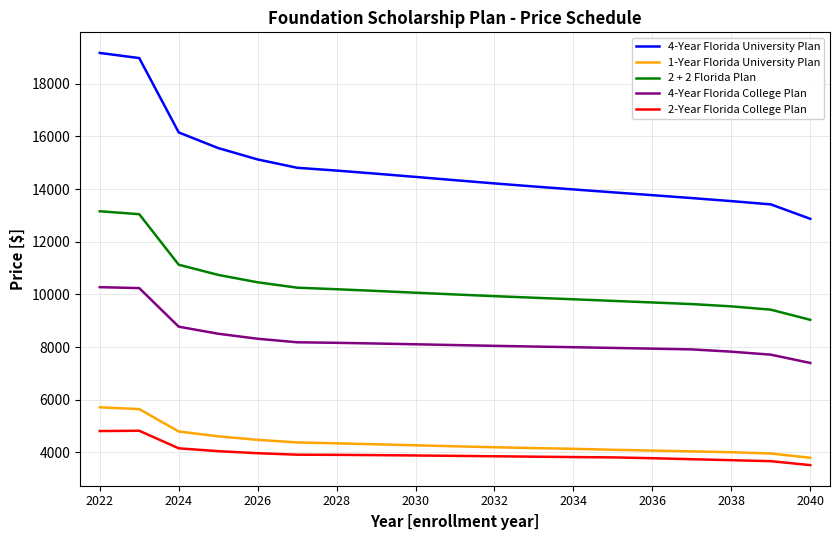

Which series has the largest total across all categories?

4-Year Florida University Plan